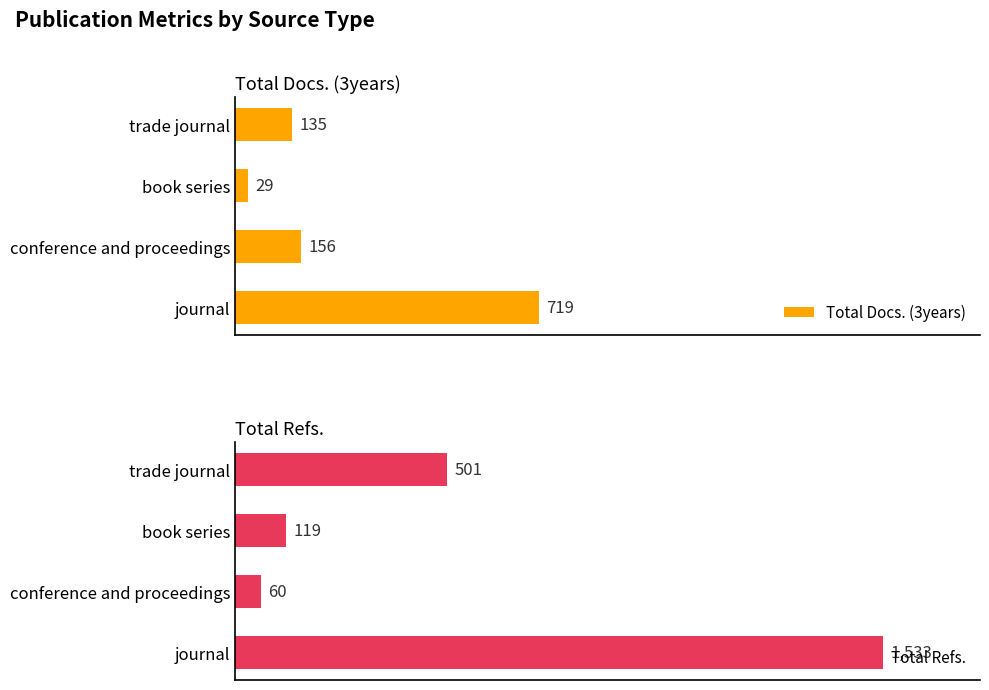

Rank the series by their average value, from highest to lowest.

Total Refs., Total Docs. (3years)